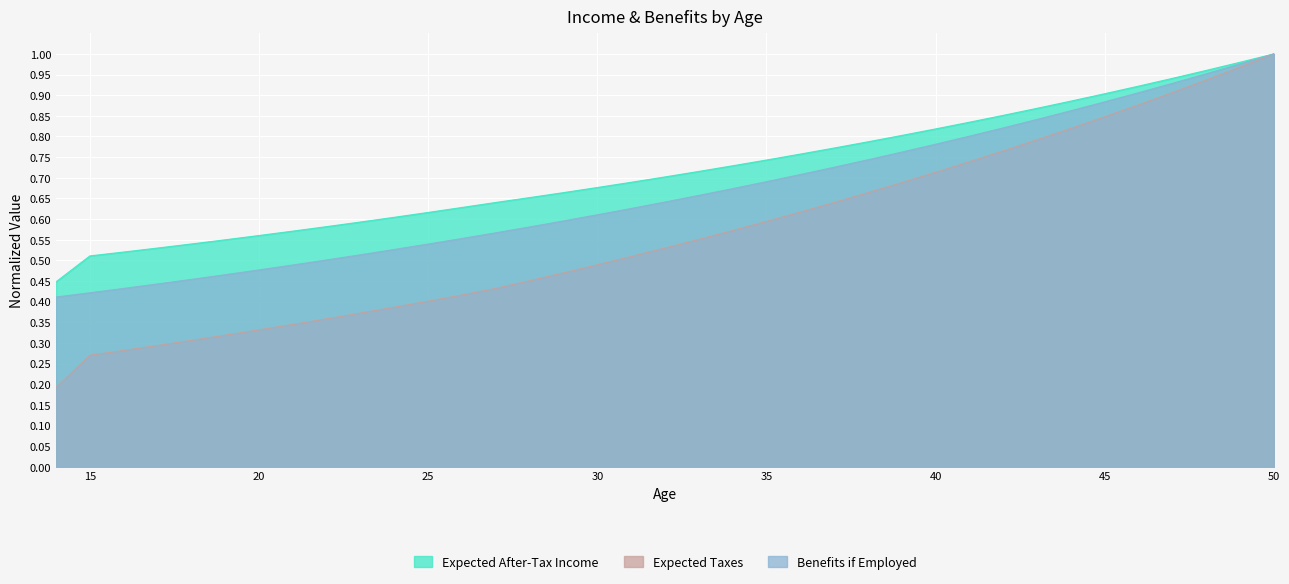

What is the value of the Expected After-Tax Income point at the 28th from the left?

0.8